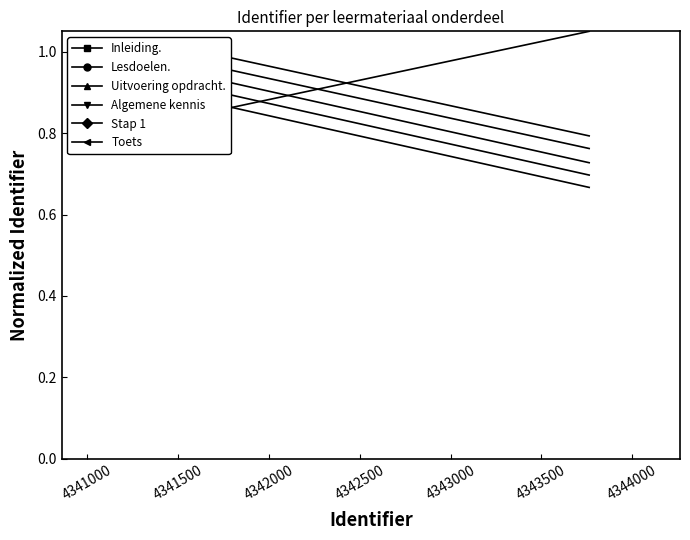

Is this an area chart (filled region under the line)?

No